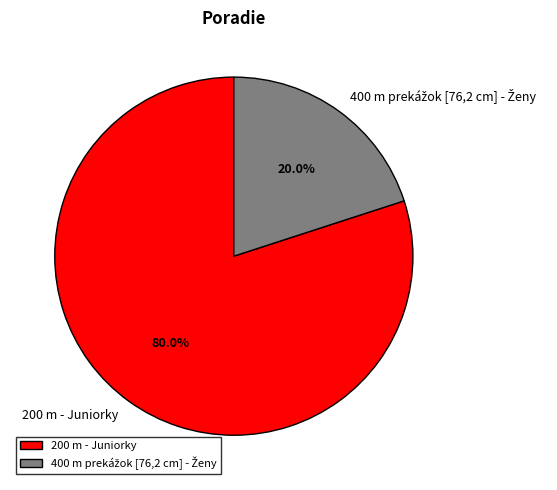

How much of the chart is everything except 200 m - Juniorky?

20.0%